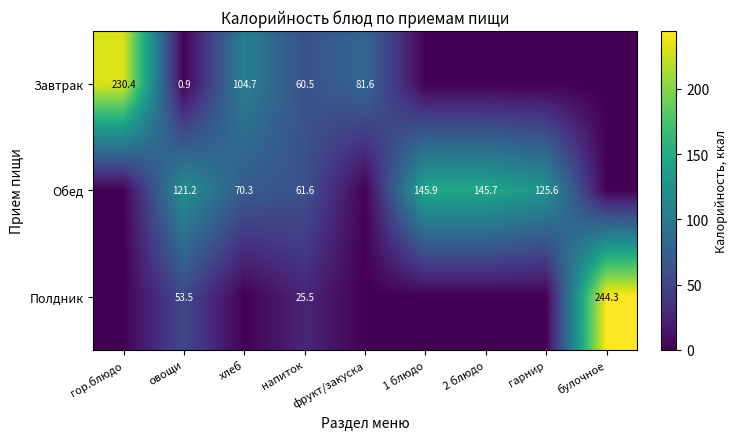

At овощи, list the series in order from largest to smallest.

Обед, Полдник, Завтрак